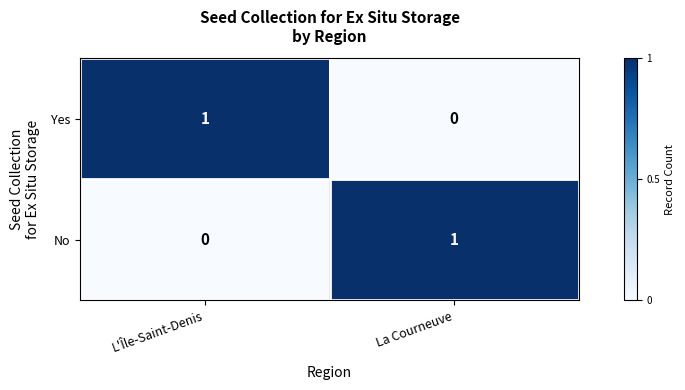

Is the value of Yes at La Courneuve greater than the value of No at La Courneuve?

No